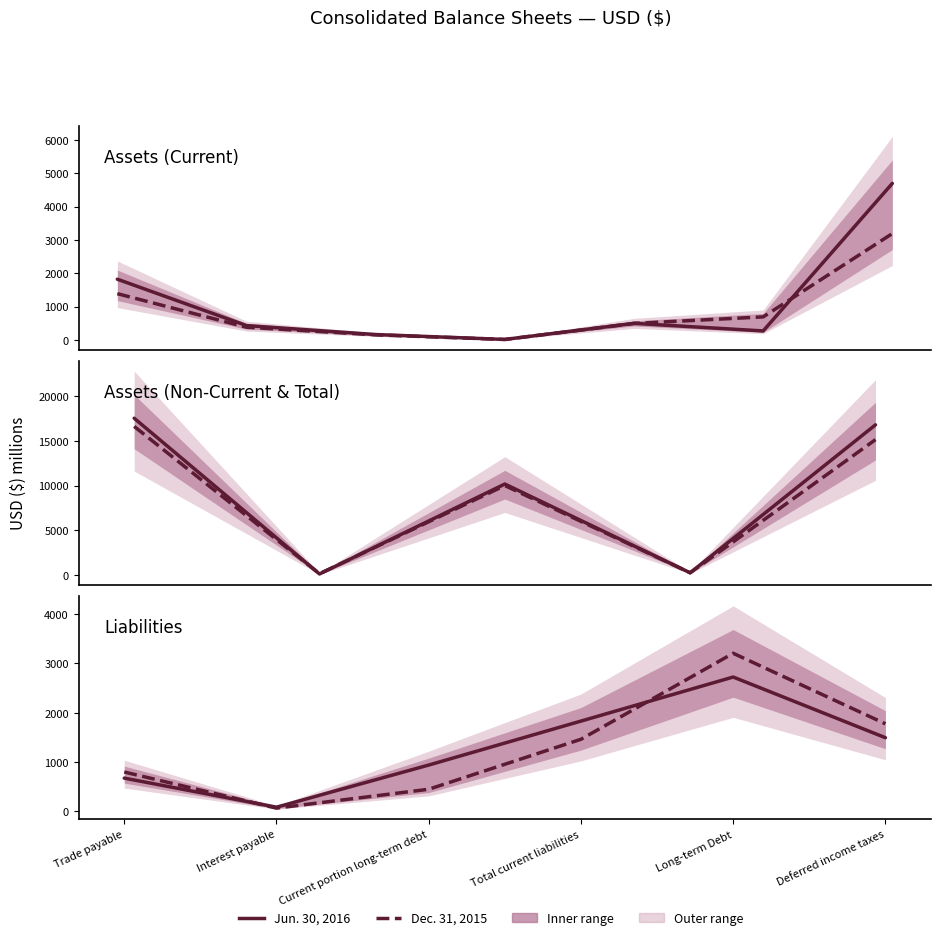

Where is the first local minimum for Jun. 30, 2016?

Interest payable